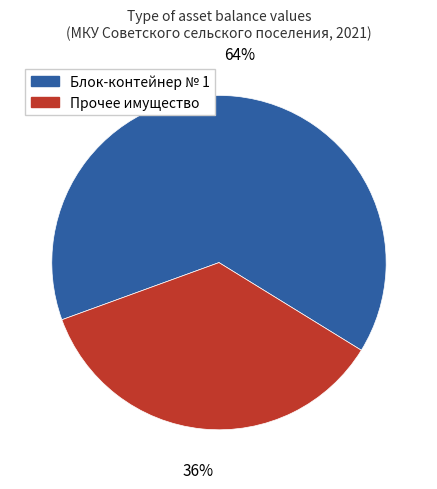

To the nearest percent, what is the average slice percentage?

50%